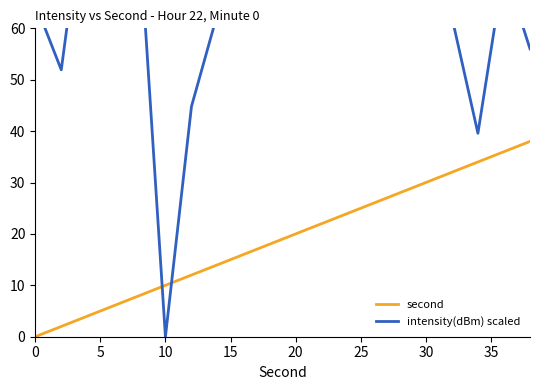

How many lines are shown in the chart?

2